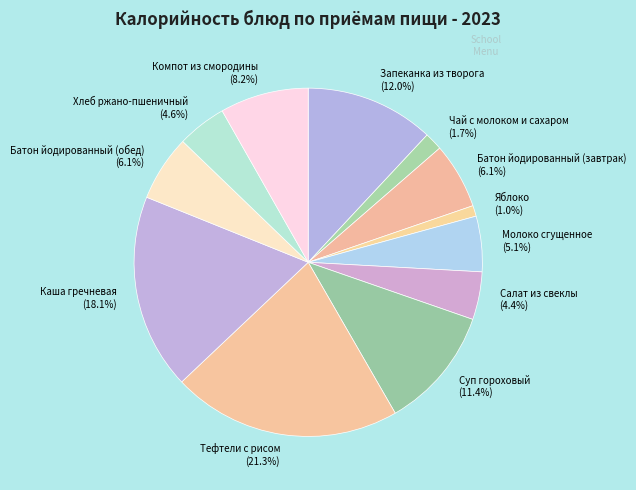

To the nearest percent, what is the difference between the largest and smallest slice percentages?

20%